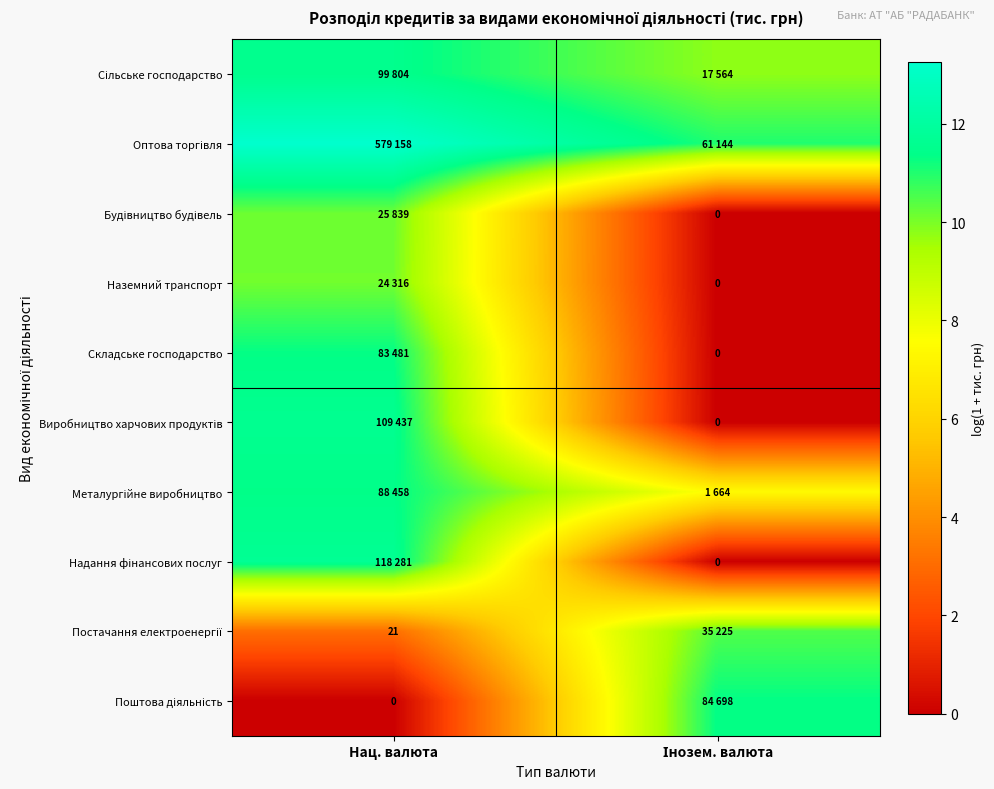

Rank the categories by Надання фінансових послуг value from highest to lowest.

Нац. валюта, Інозем. валюта